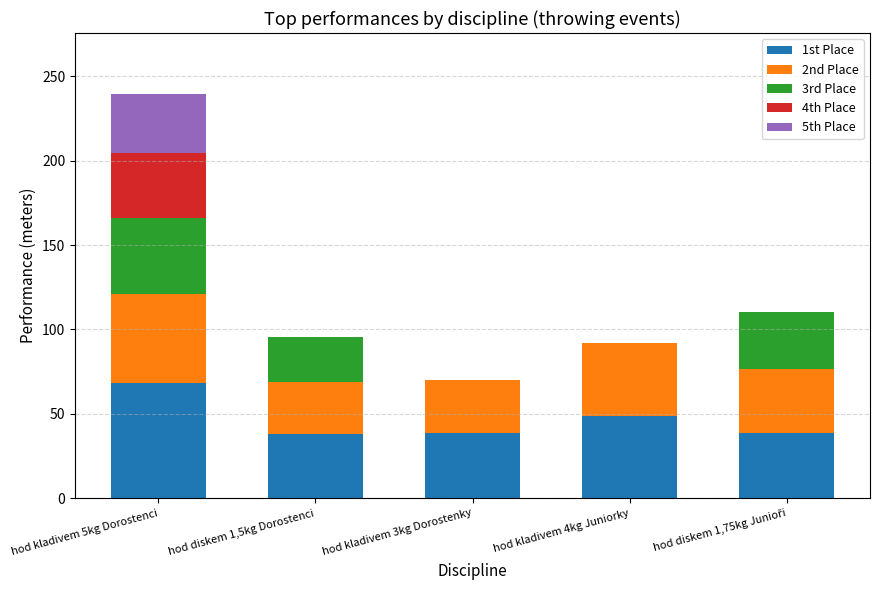

What is the sum of all 1st Place values?

232.0